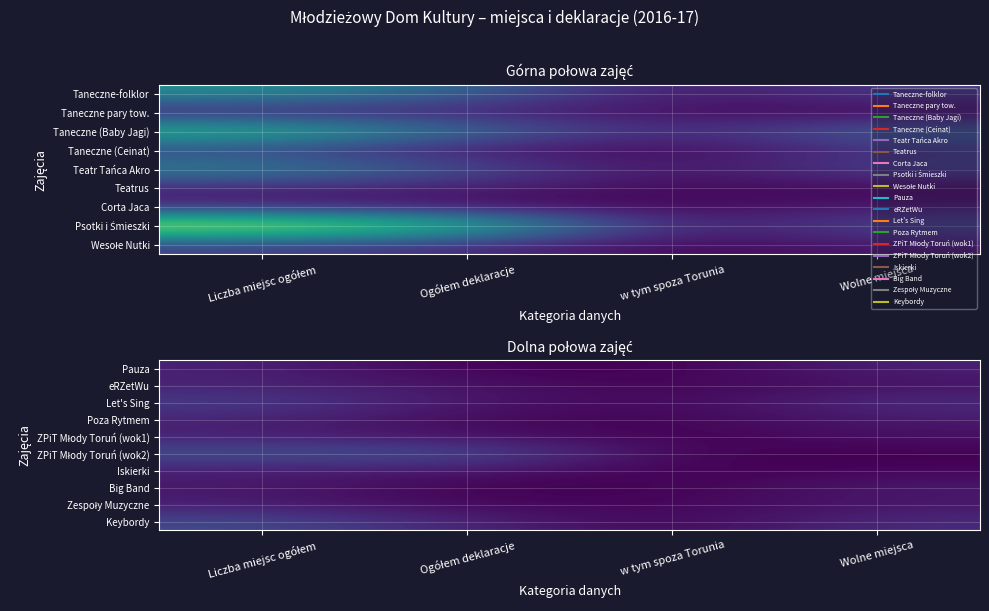

What is the maximum value shown in the chart?

40